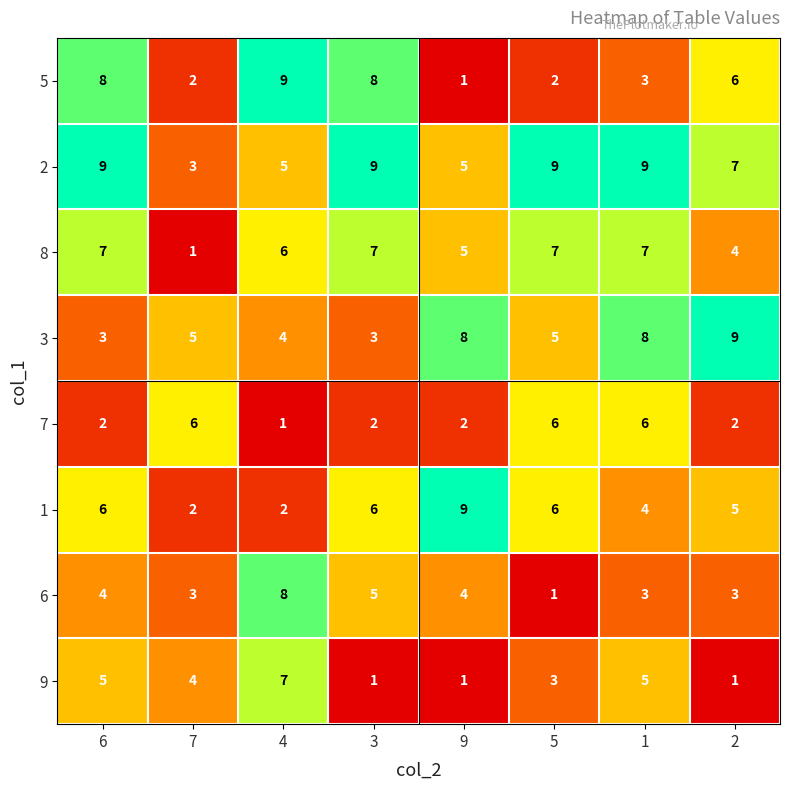

What is the total value across all series at 5?

39